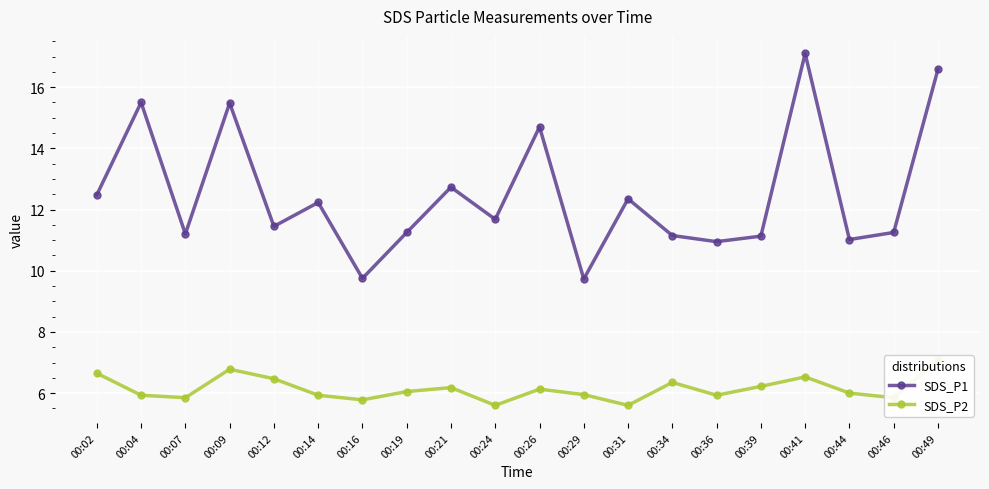

What is the difference between the maximum and second lowest values in the SDS_P2 series?

1.5